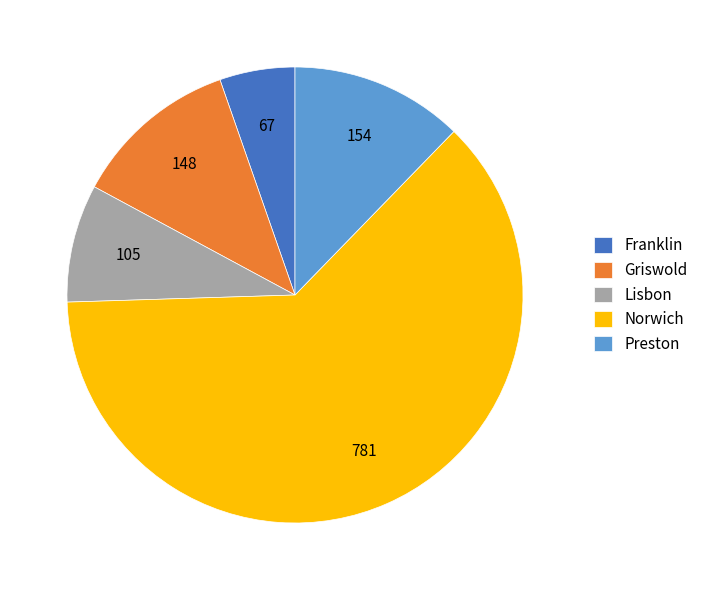

True or false: Griswold accounts for 12% of the total.

True